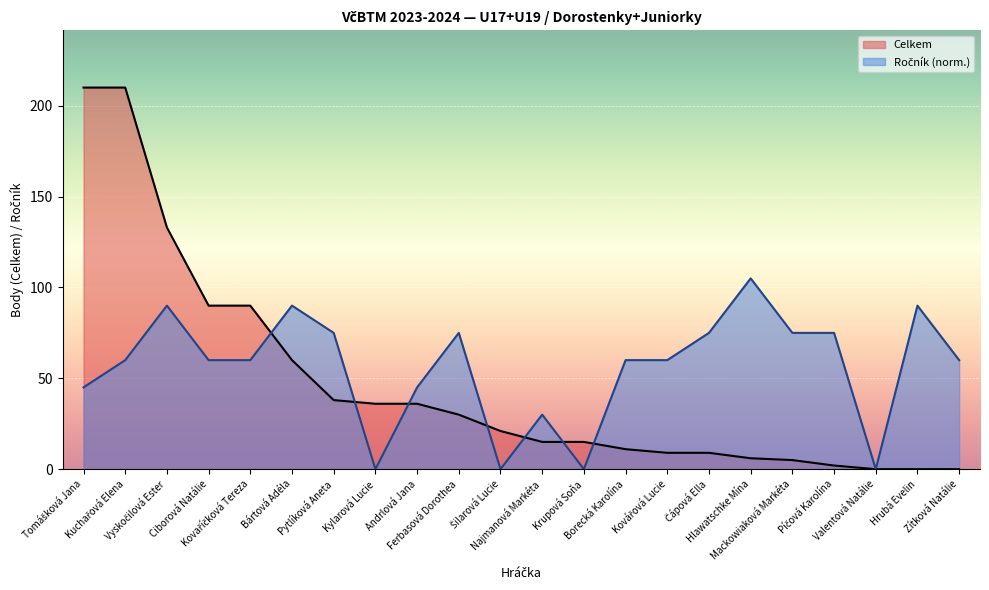

The value of Ročník at Najmanová Markéta is 51. True or false?

False